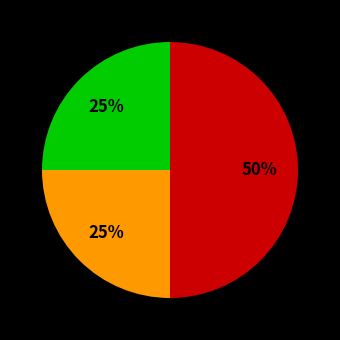

How many slices are in this pie chart?

3